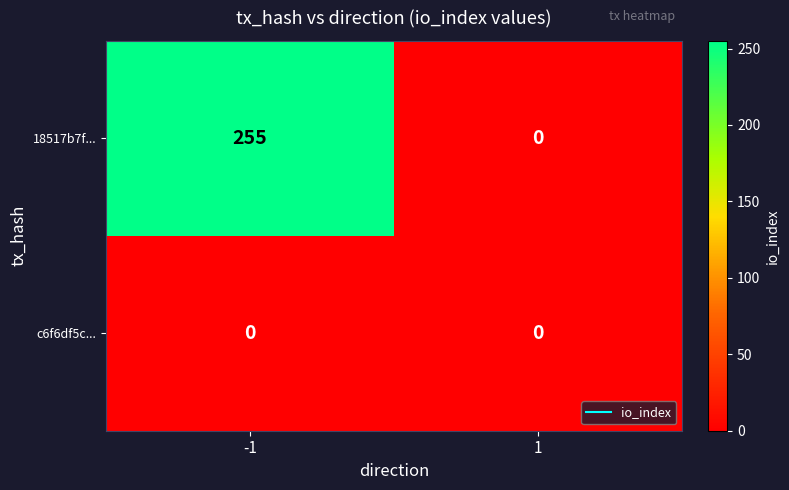

The value of 18517b7f... at -1 is 255. True or false?

True